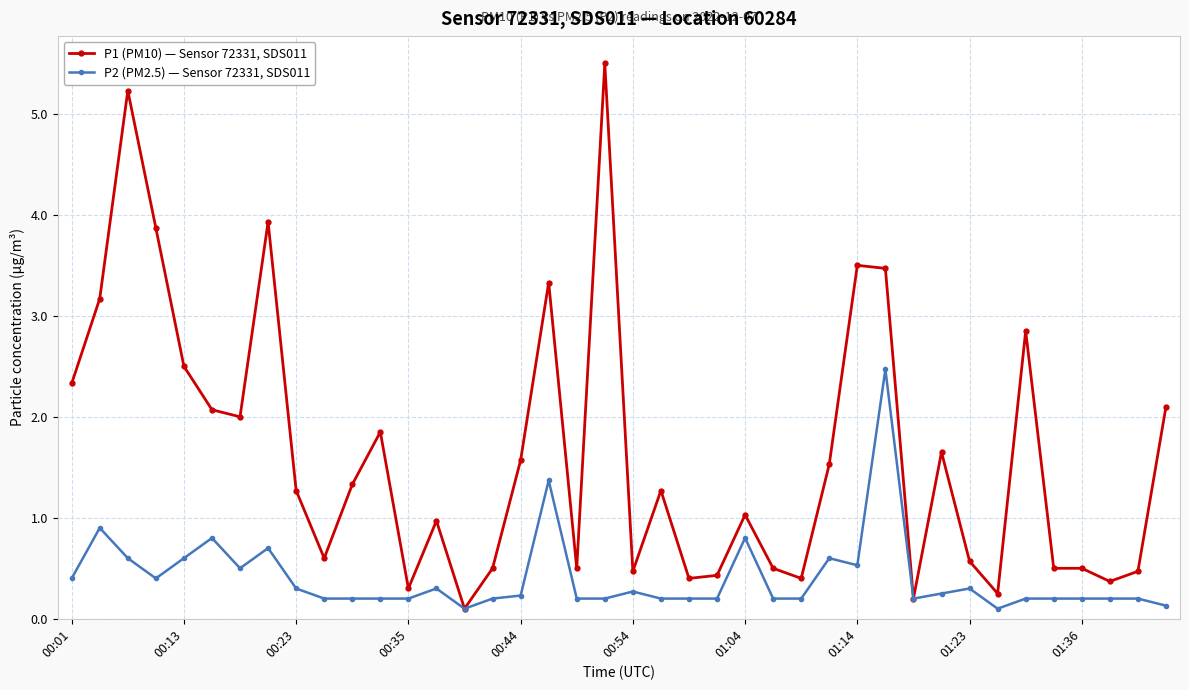

List the series in order of their overall mean, highest first.

P1 (PM10) — Sensor 72331, SDS011, P2 (PM2.5) — Sensor 72331, SDS011